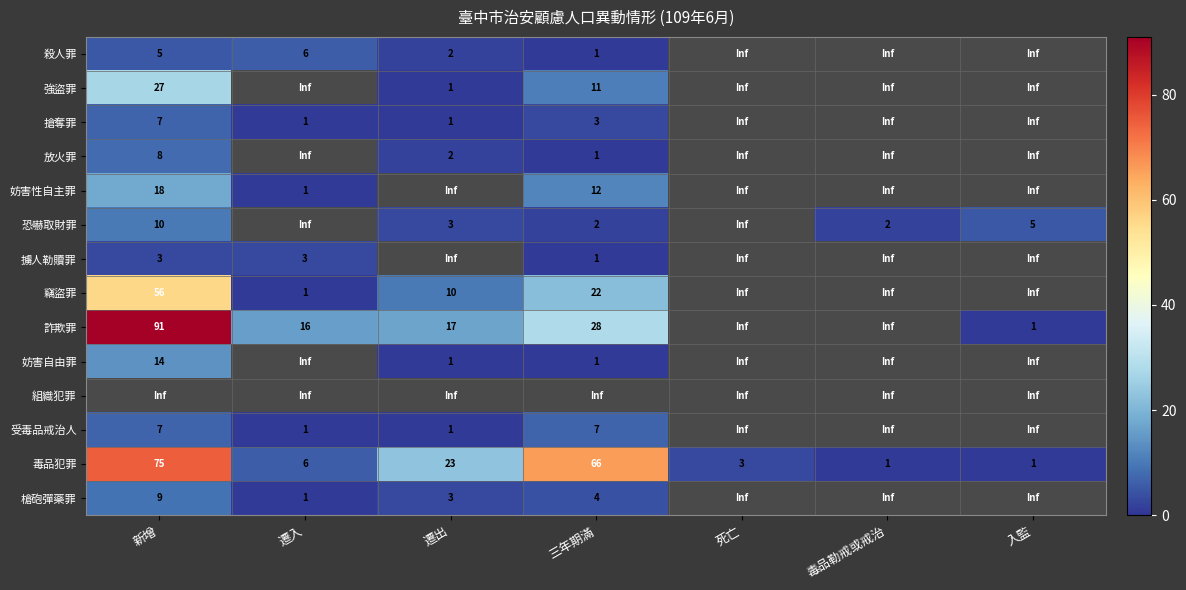

The 擄人勒贖罪 series shows 3.0 at 遷入. True or false?

True